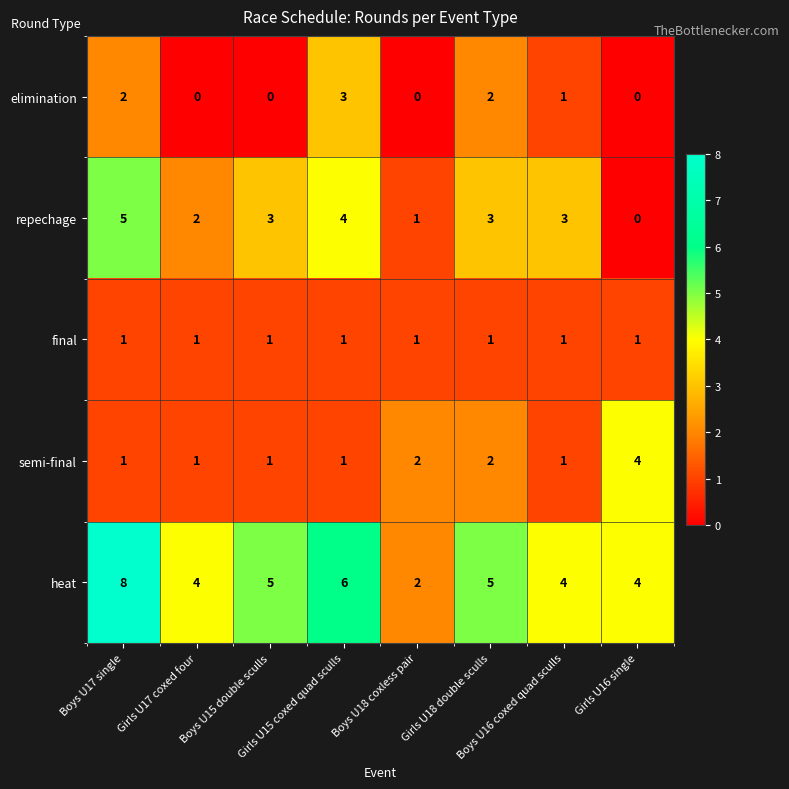

Rank the series by their maximum value, from highest to lowest.

heat, repechage, semi-final, elimination, final